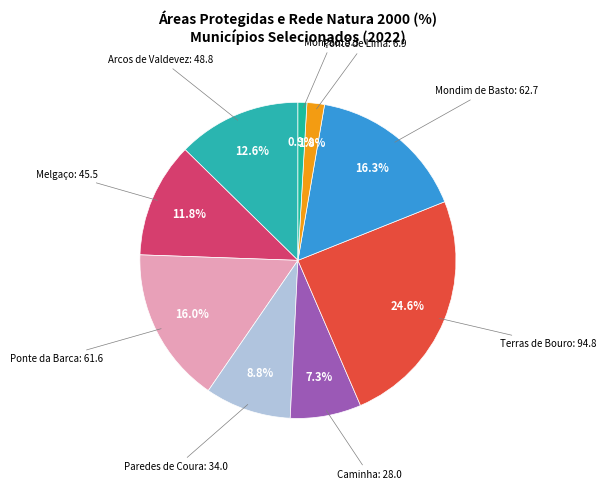

How many segments does this pie chart have?

9